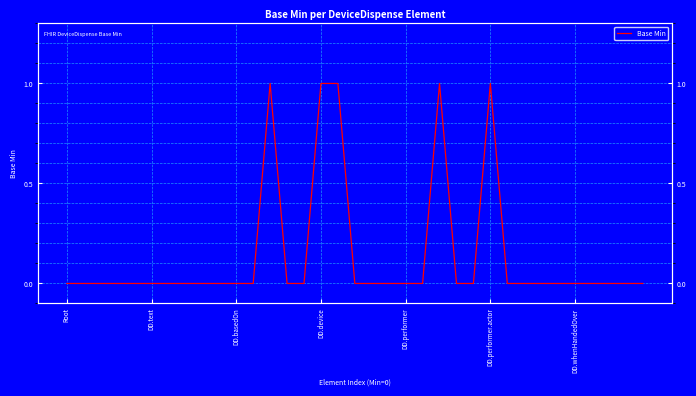

What is the label of the 14th point from the right?

21